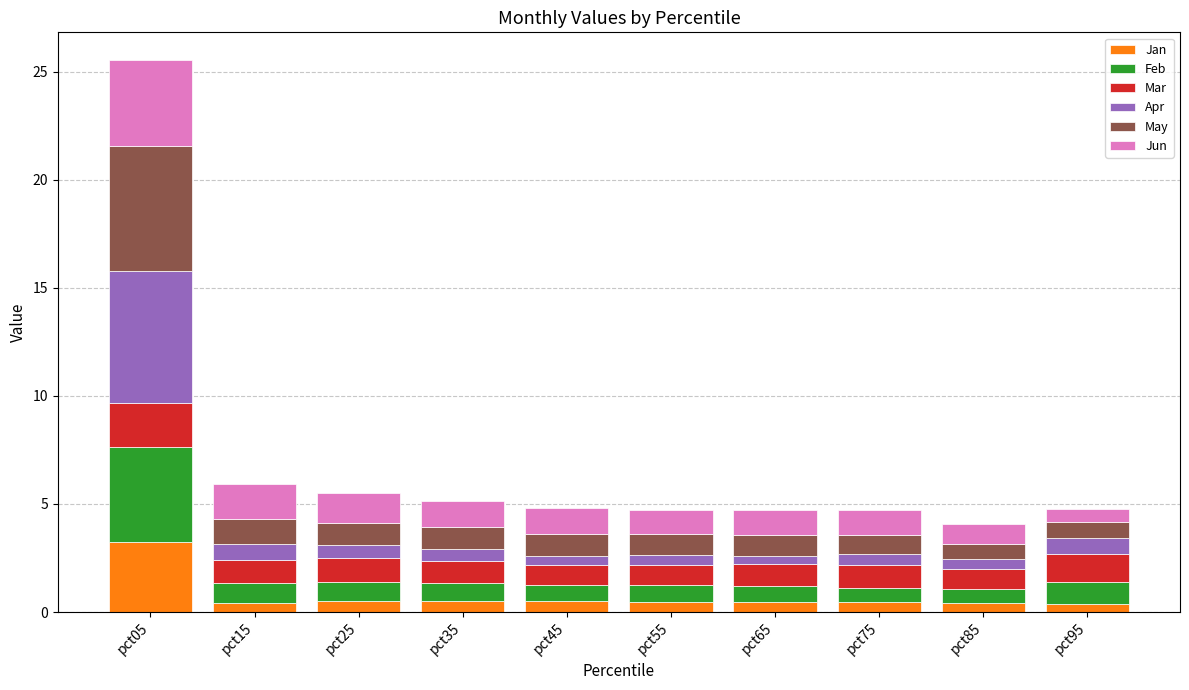

What is the sum of all Jan values?

7.4